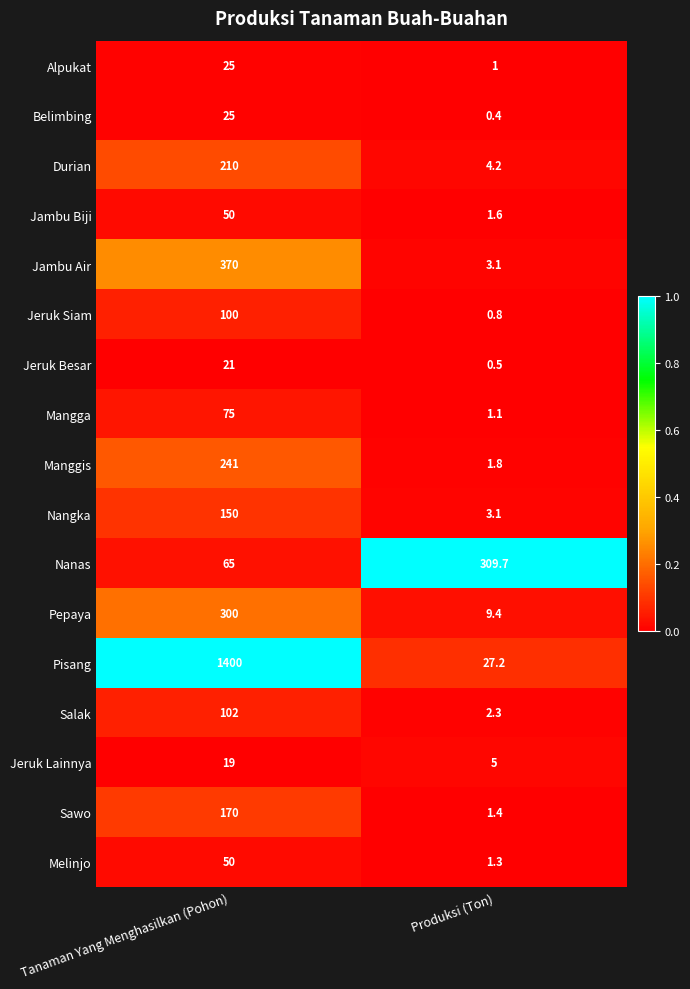

Where is Durian nearest to the value 107?

Produksi (Ton)